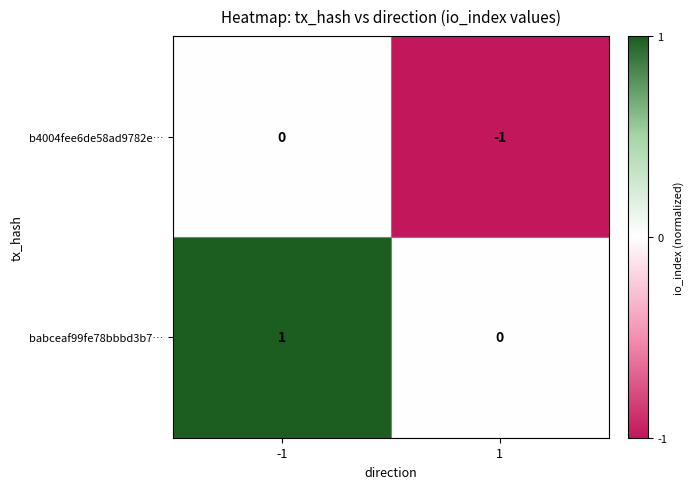

Reading left to right, extract all data points from this chart.

b4004fee6de58ad9782e…: -1=0	1=-1
babceaf99fe78bbbd3b7…: -1=1	1=0